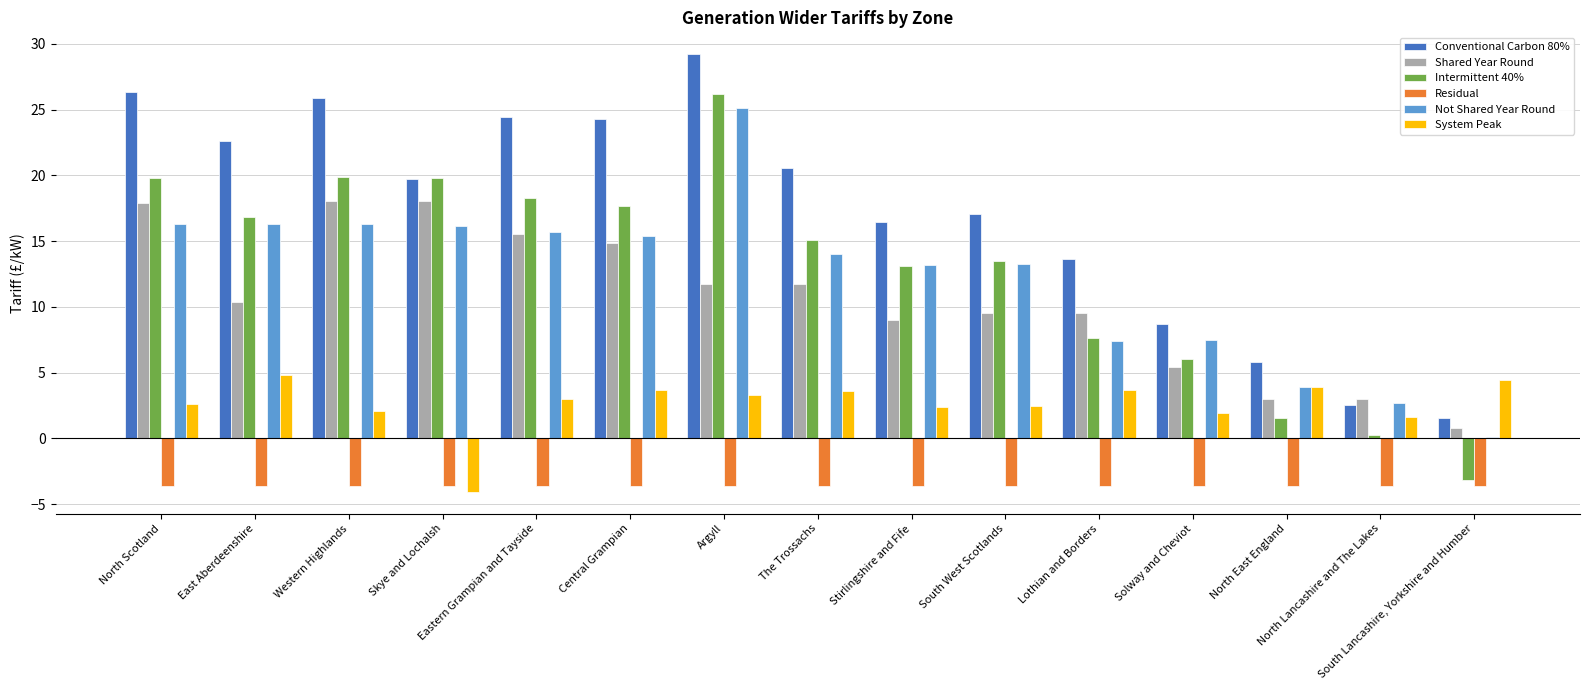

Which series has the largest total across all categories?

Conventional Carbon 80%